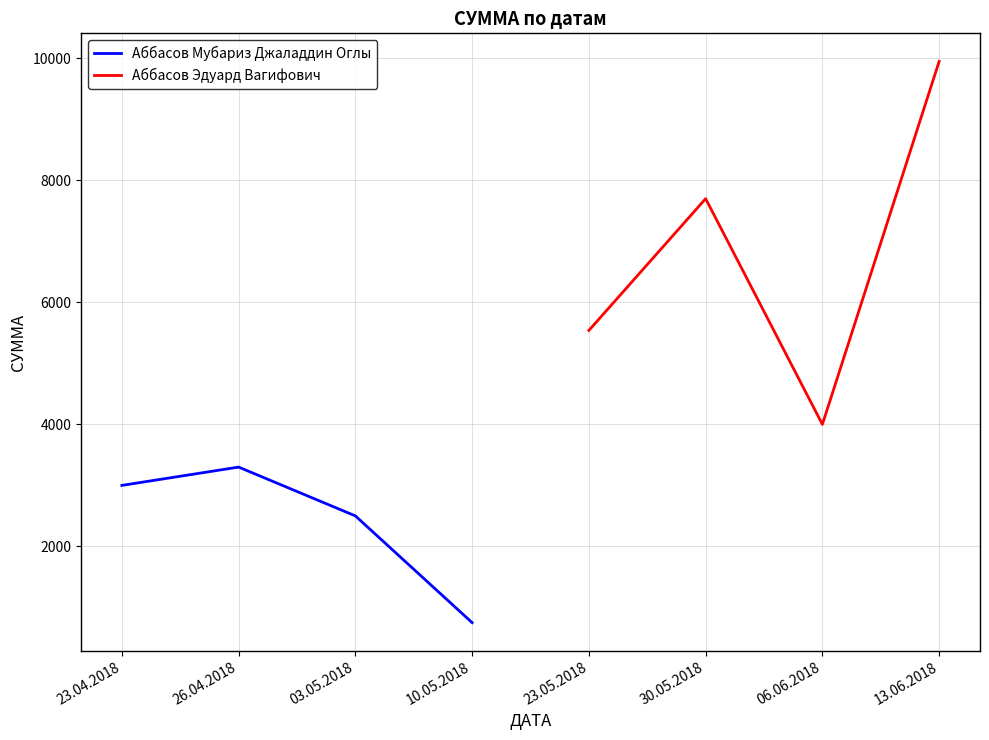

The value of Аббасов Мубариз Джаладдин Оглы at 23.04.2018 is 2006. True or false?

False